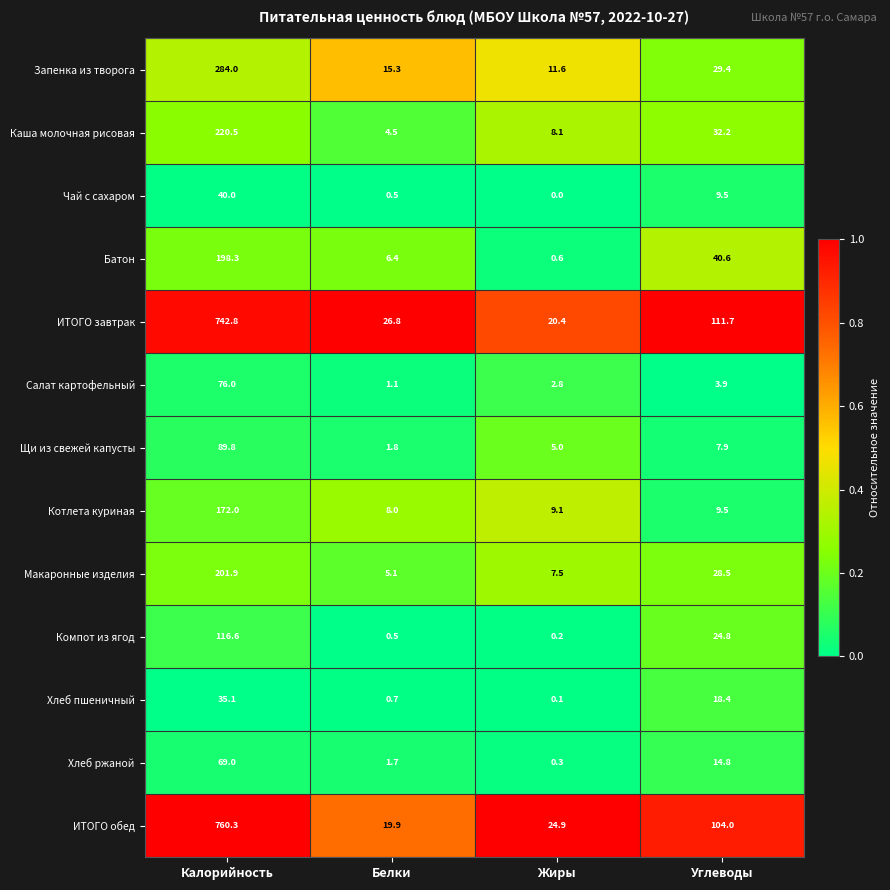

What is the maximum value shown in the chart?

760.3